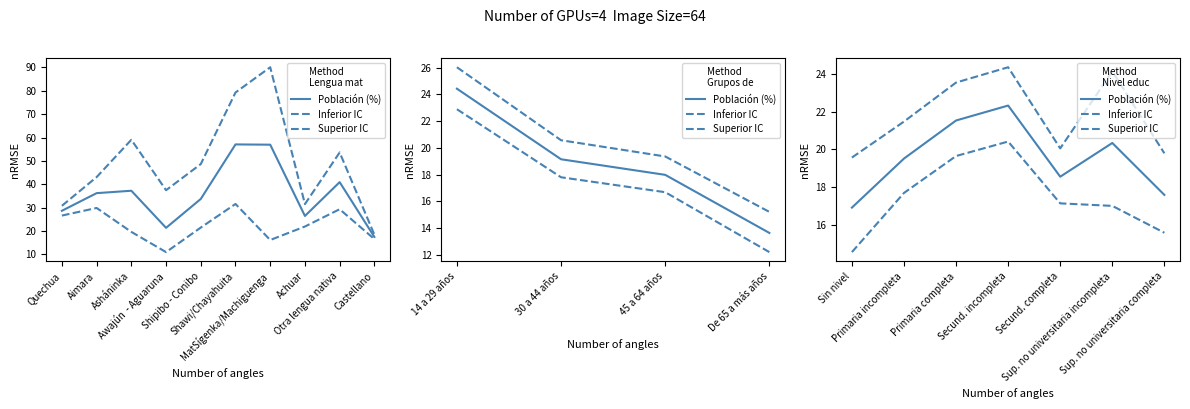

In Inferior IC, how many points are higher than both neighbors (excluding endpoints)?

1